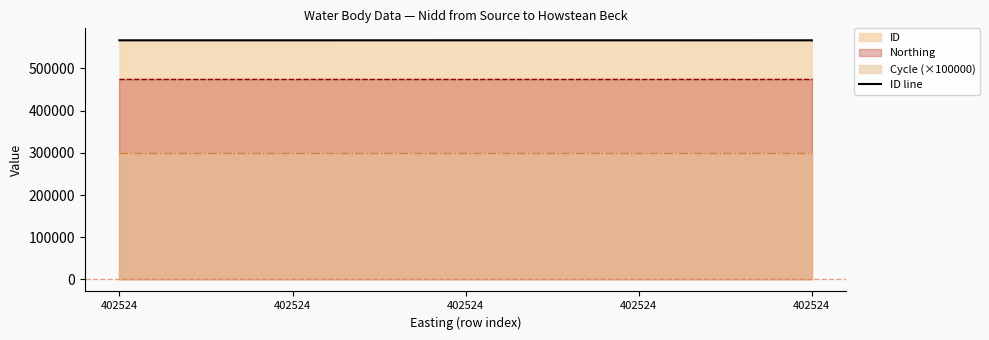

List the labels in order of value, smallest first.

402524, 402524, 402524, 402524, 402524